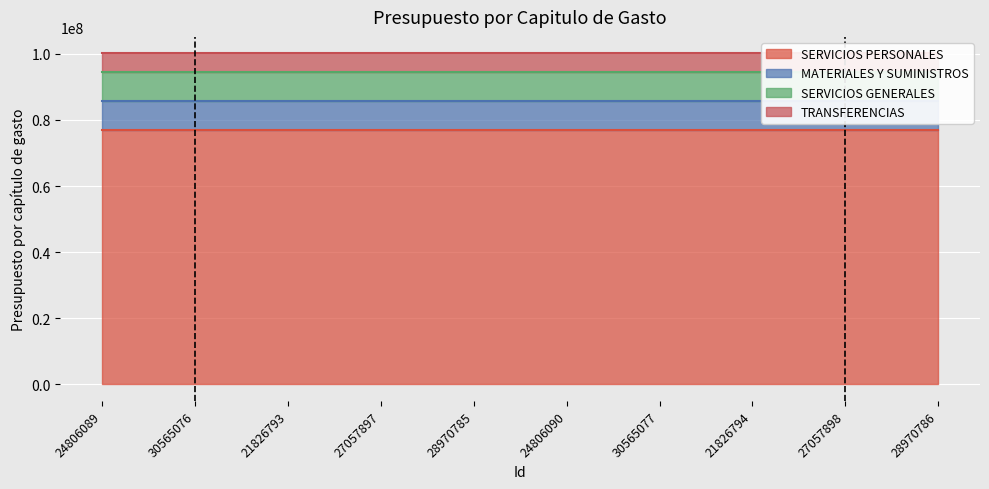

What is the label of the 6th point from the left?

24806090